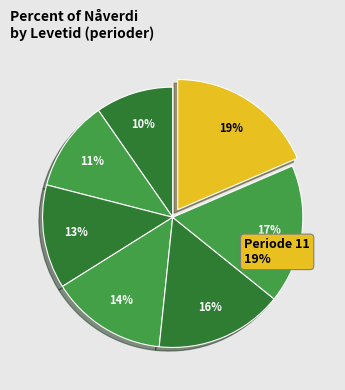

What is the largest slice in the pie chart?

11